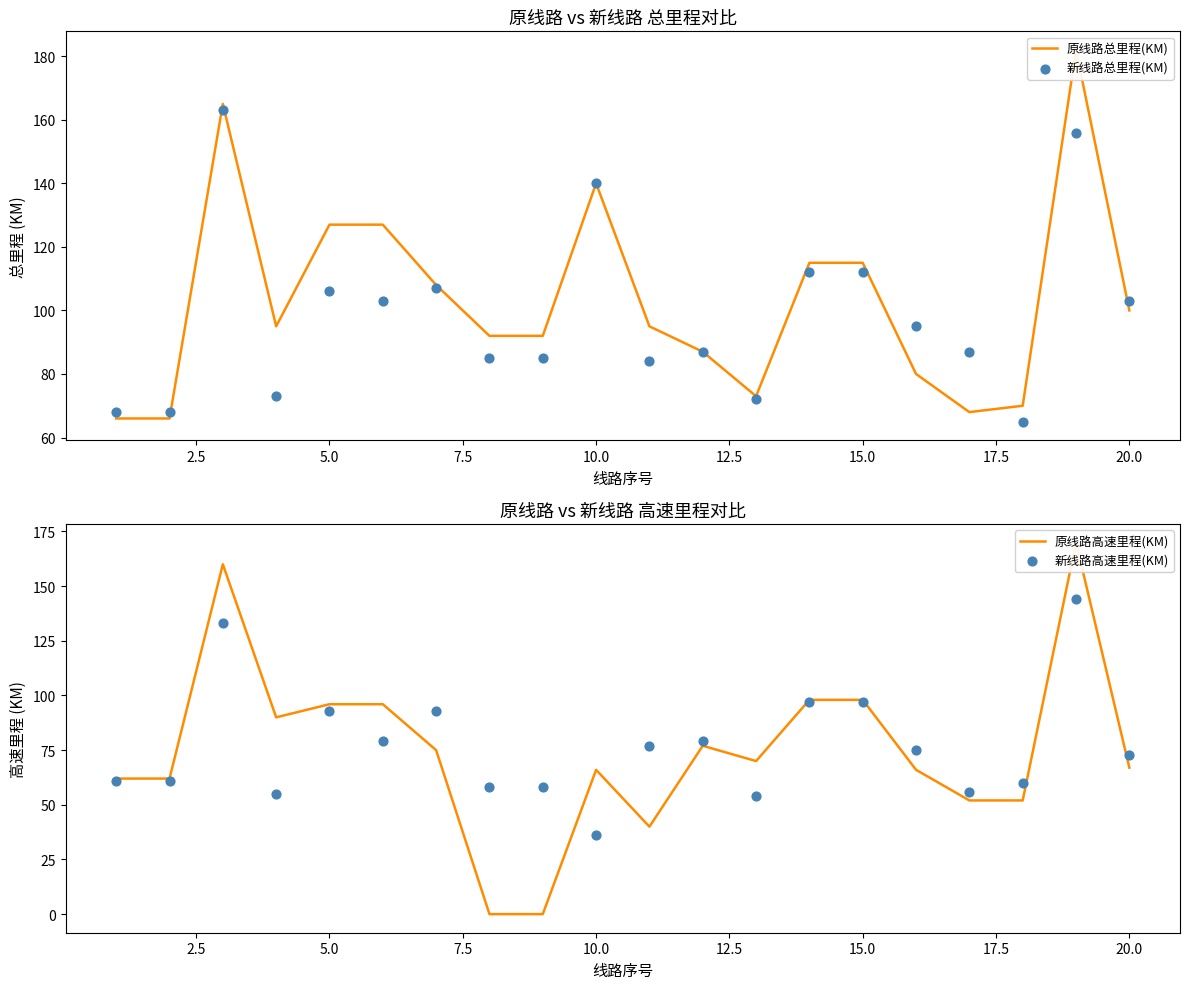

Which series reaches the minimum Y coordinate?

原线路高速里程(KM)